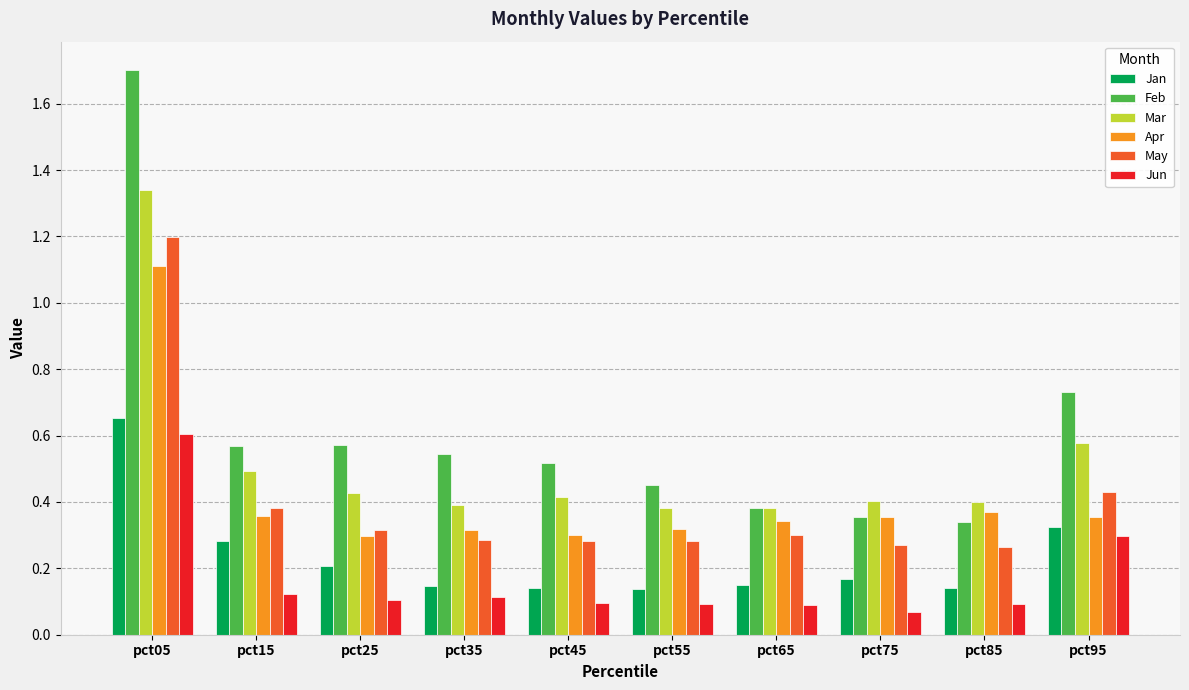

Count the number of data series in this chart.

6